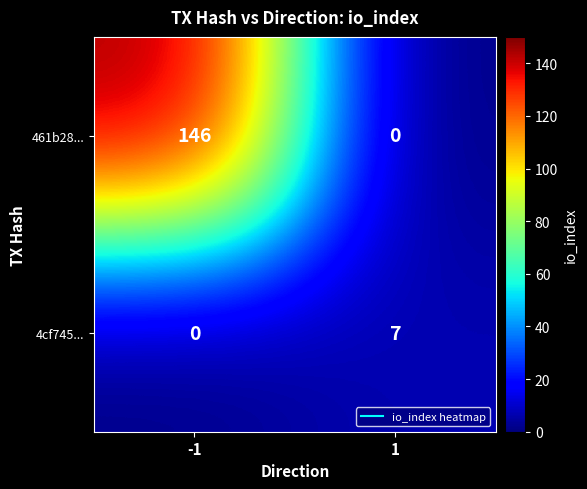

What is the difference between the maximum and minimum values in the 461b28... series?

146